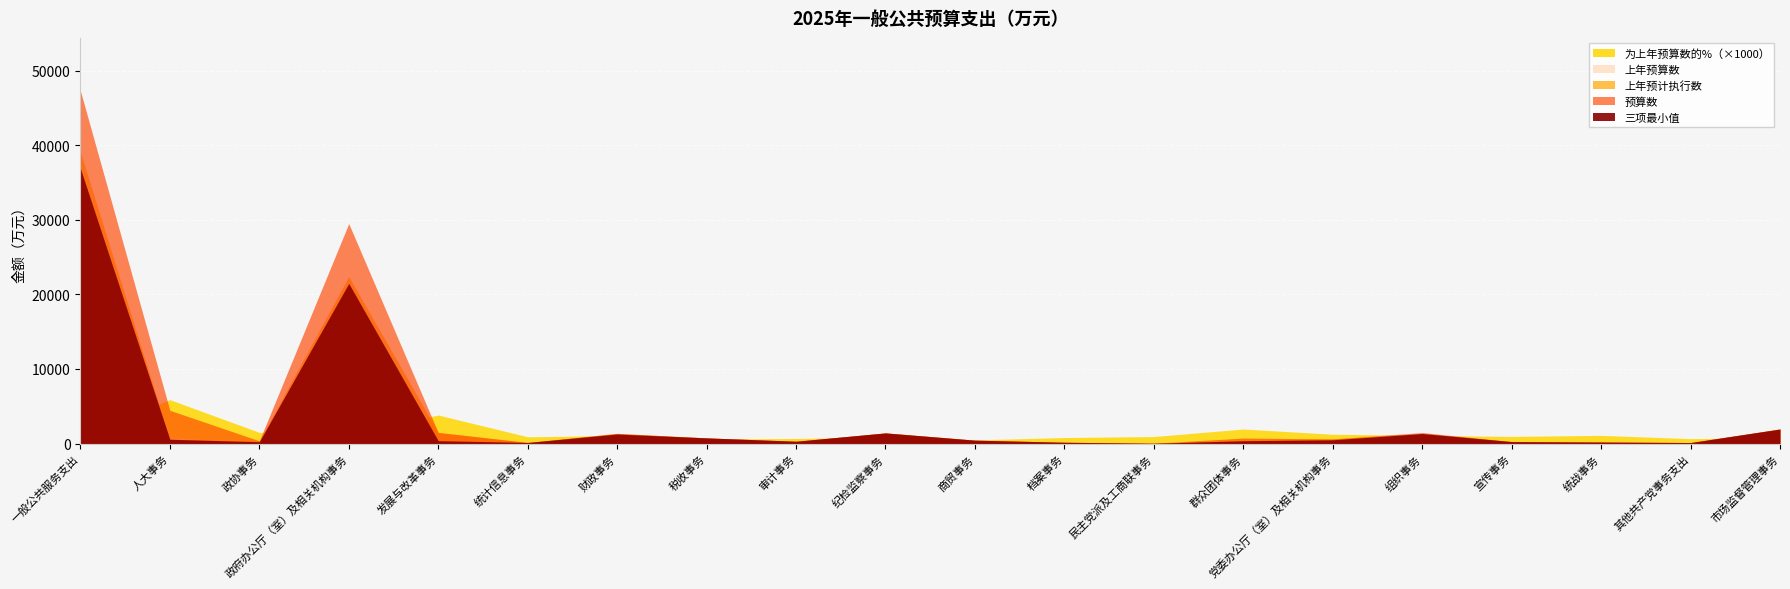

At which label is 为上年预算数的% closest to 3?

发展与改革事务